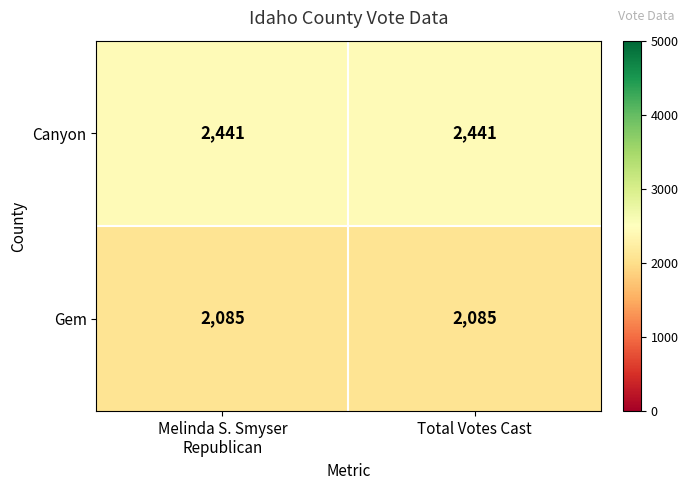

Rank the series by their average value, from highest to lowest.

Canyon, Gem